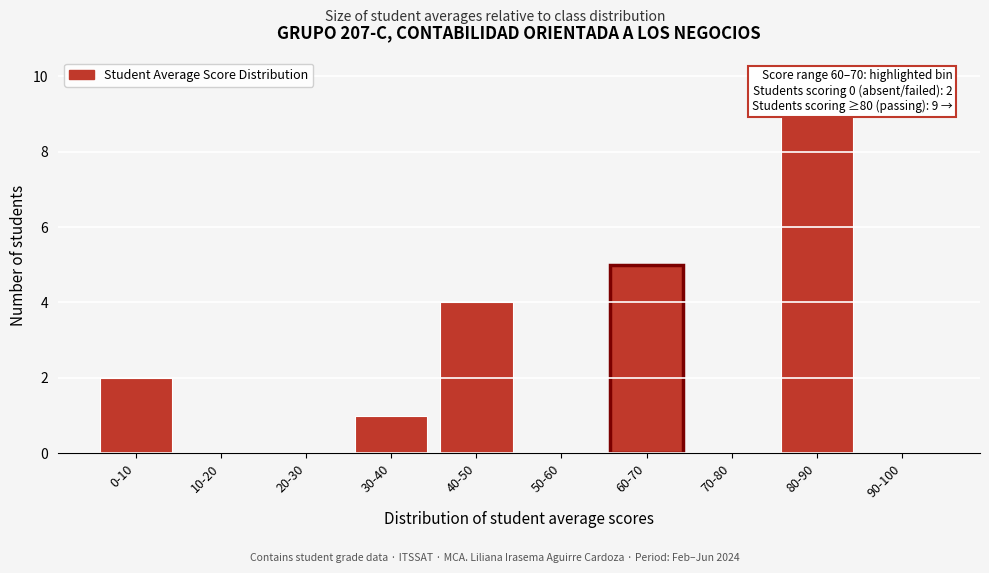

Reading right to left, transcribe all the data shown in this chart.

90-100=0	80-90=9	70-80=0	60-70=5	50-60=0	40-50=4	30-40=1	20-30=0	10-20=0	0-10=2